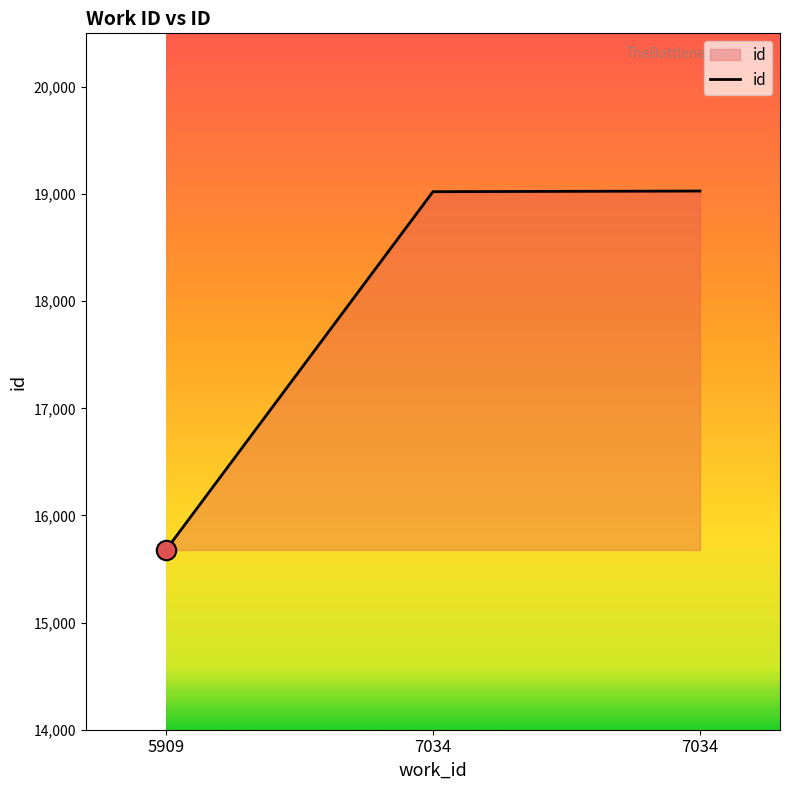

Where does the data first go above 19022?

7034